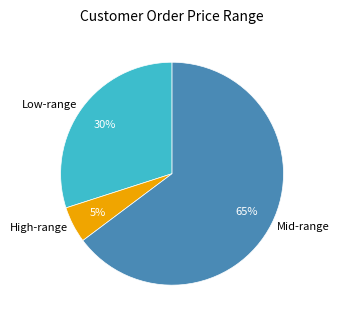

Which slice is the smallest?

High-range